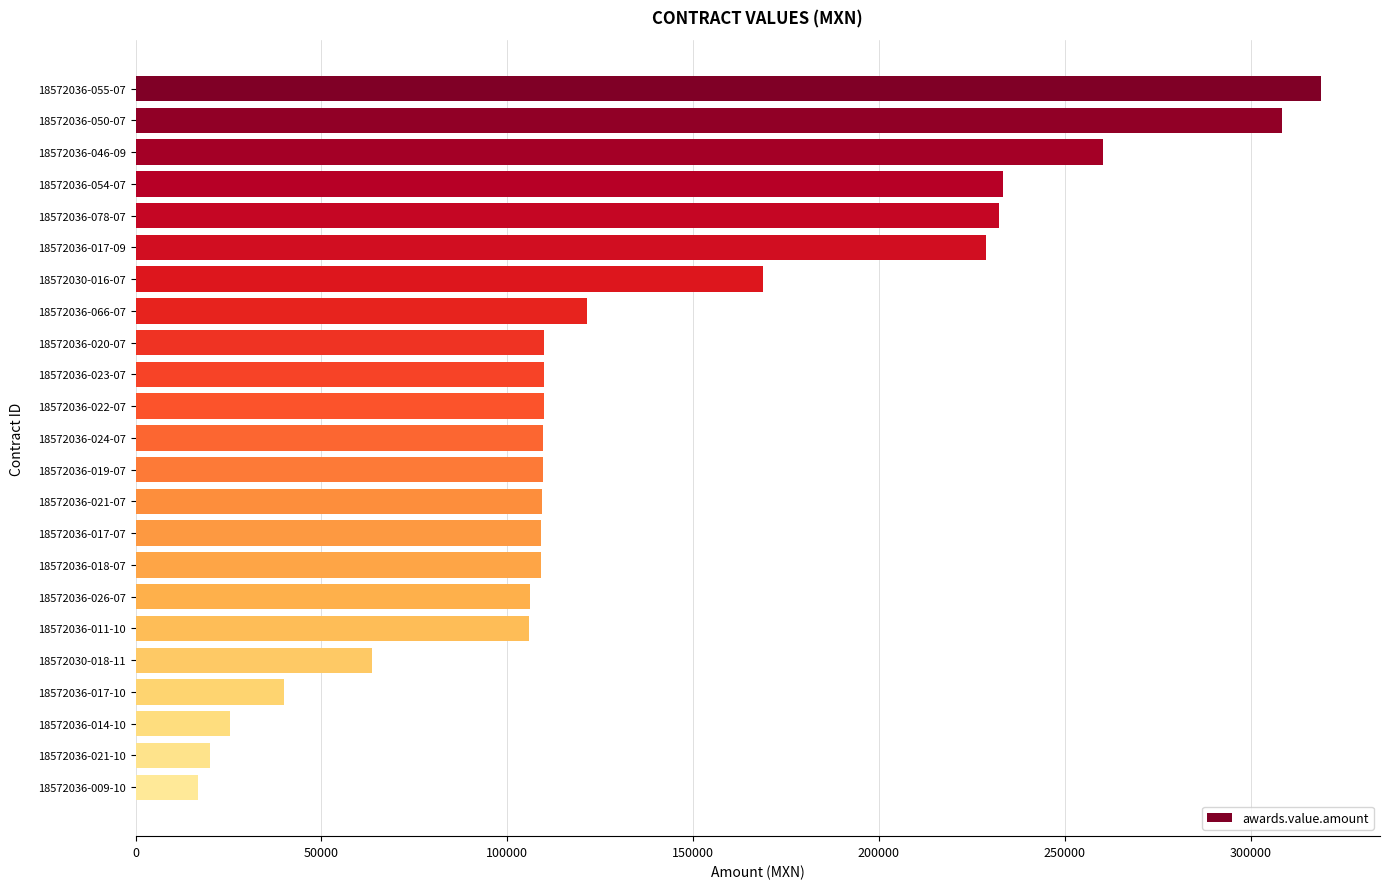

The value at 18572036-020-07 is 34723.0. True or false?

False